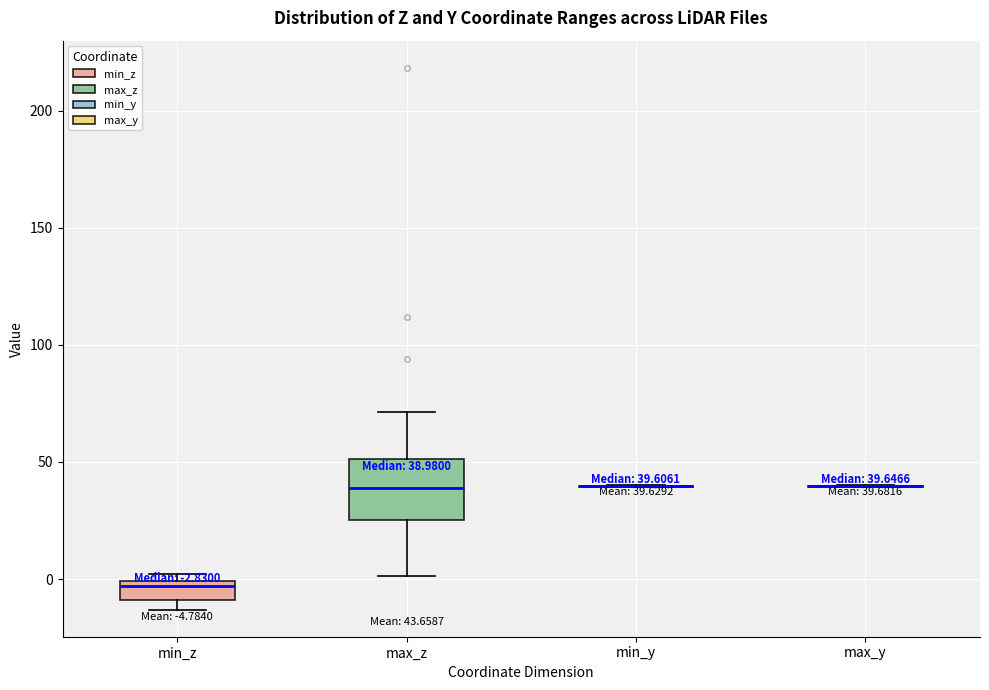

Which box is the tallest, from its lower edge to its upper edge?

max_z